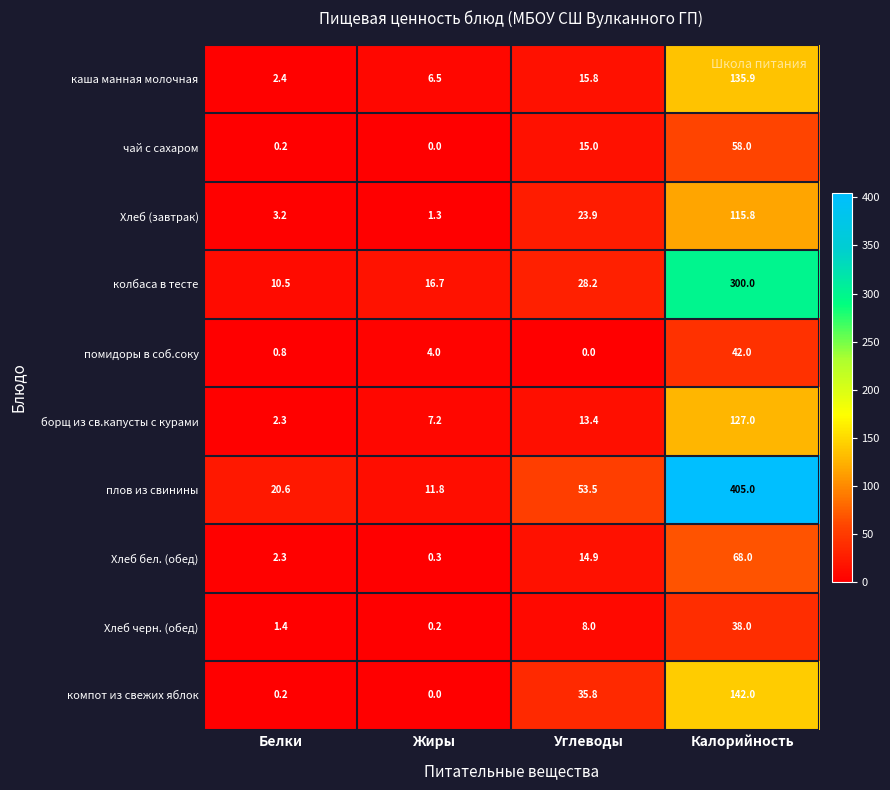

Rank the series at Калорийность from highest to lowest value.

плов из свинины, колбаса в тесте, компот из свежих яблок, каша манная молочная, борщ из св.капусты с курами, Хлеб (завтрак), Хлеб бел. (обед), чай с сахаром, помидоры в соб.соку, Хлеб черн. (обед)